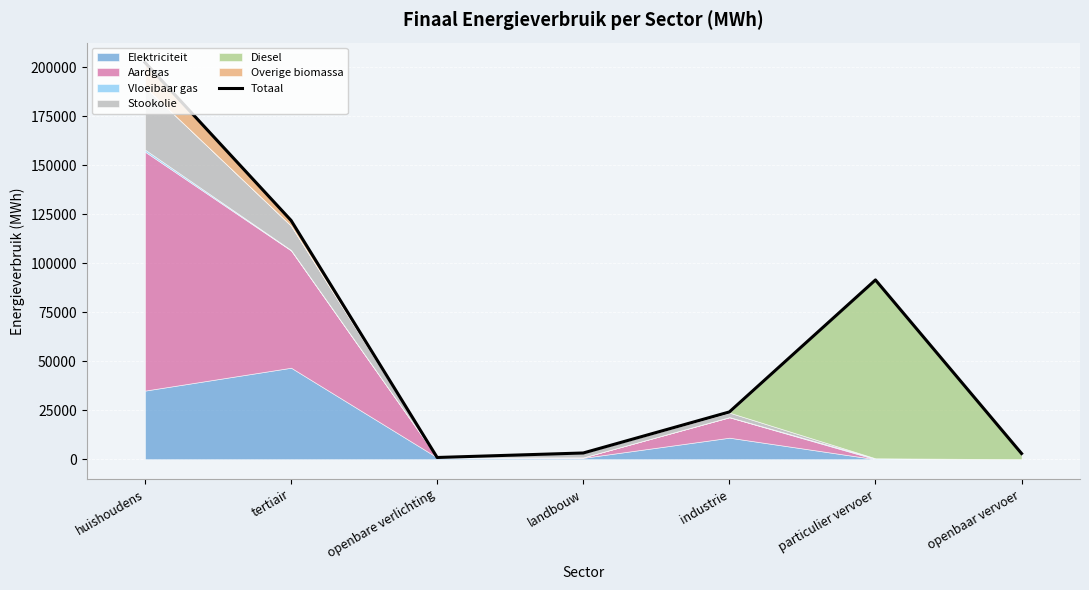

What value does the data have at huishoudens?

202545.3